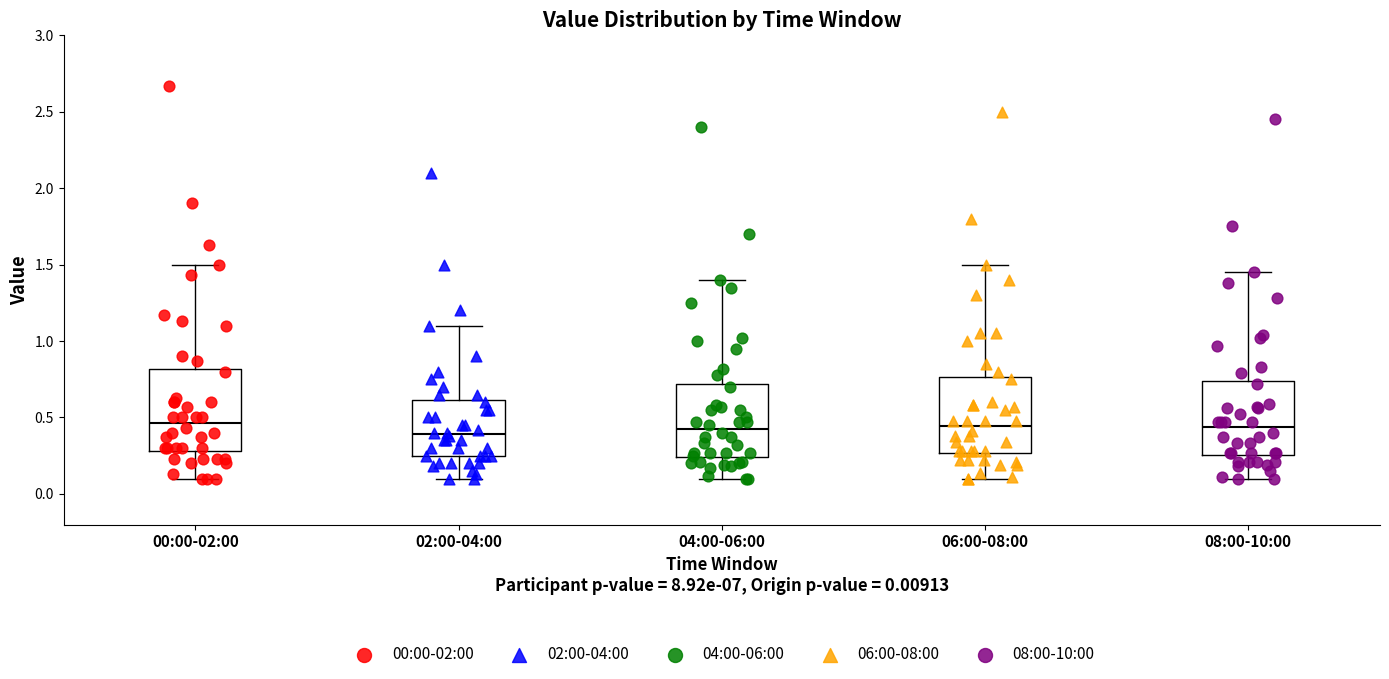

Reading left to right, transcribe this box plot: for each box, give where its median line is, the range the box spans, and where its two whiskers end, as read against the y-axis. The values are not printed on the chart, so give them approximately, as read against the axis.

00:00-02:00: median 0.45, box 0.30 to 0.80, whiskers 0.10 to 1.50
02:00-04:00: median 0.40, box 0.25 to 0.60, whiskers 0.10 to 1.10
04:00-06:00: median 0.45, box 0.25 to 0.70, whiskers 0.10 to 1.40
06:00-08:00: median 0.45, box 0.25 to 0.75, whiskers 0.10 to 1.50
08:00-10:00: median 0.45, box 0.25 to 0.75, whiskers 0.10 to 1.45